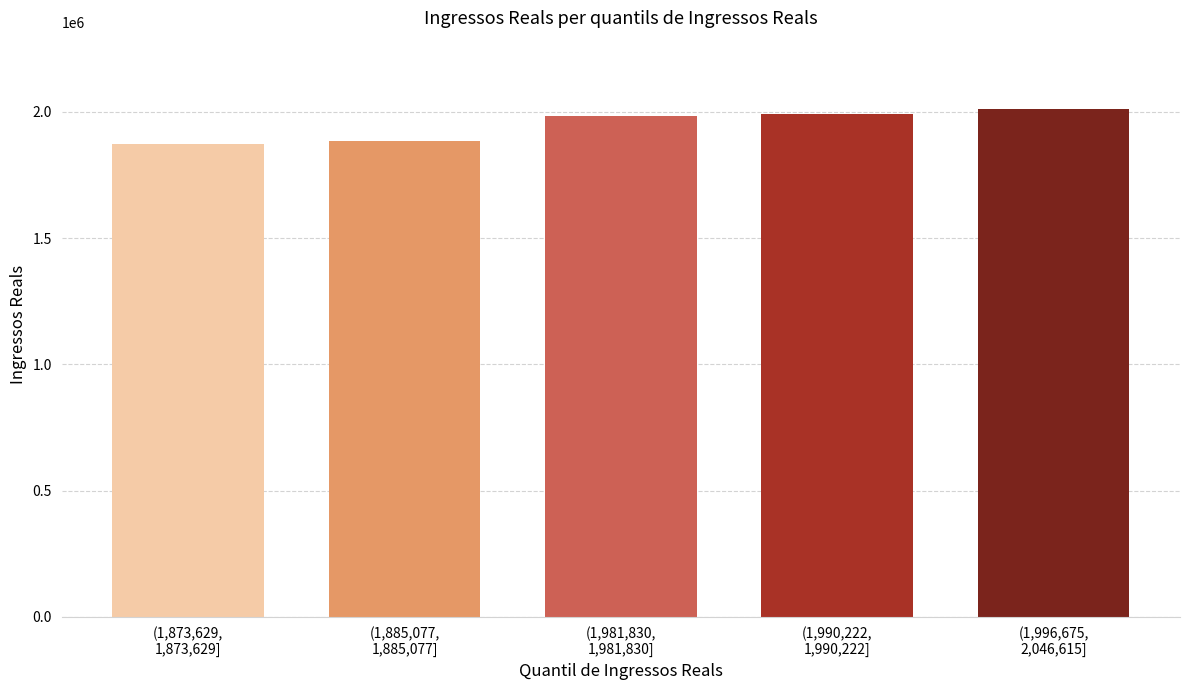

What is the sum of all values?

9743470.6